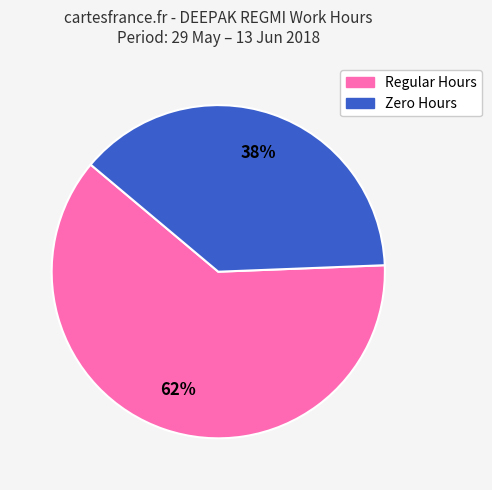

Is there a majority slice in this chart?

Yes